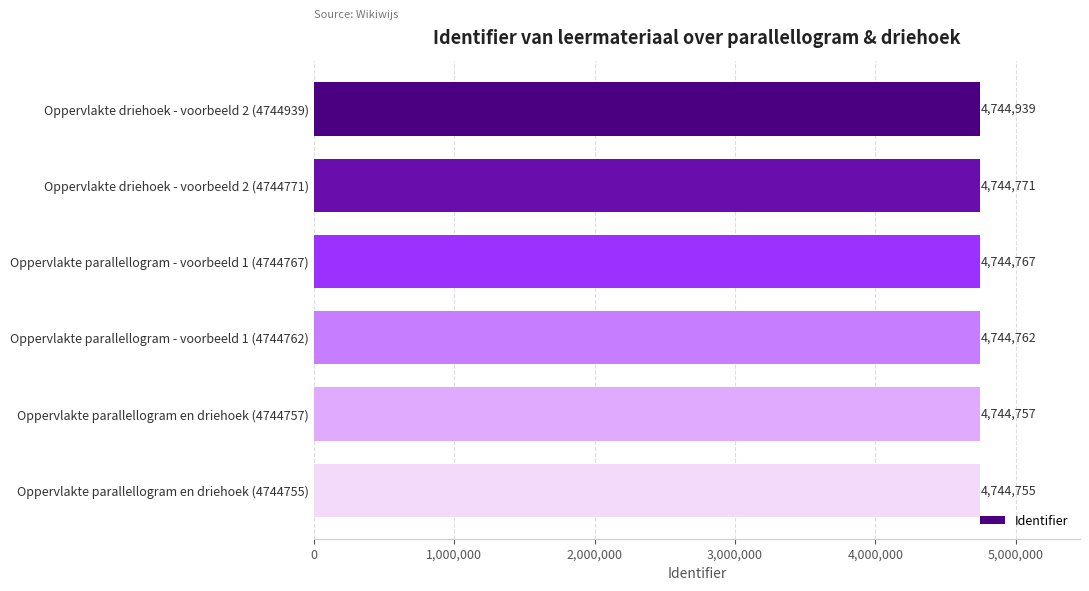

What is the value of the 4th bar from the top?

4744762